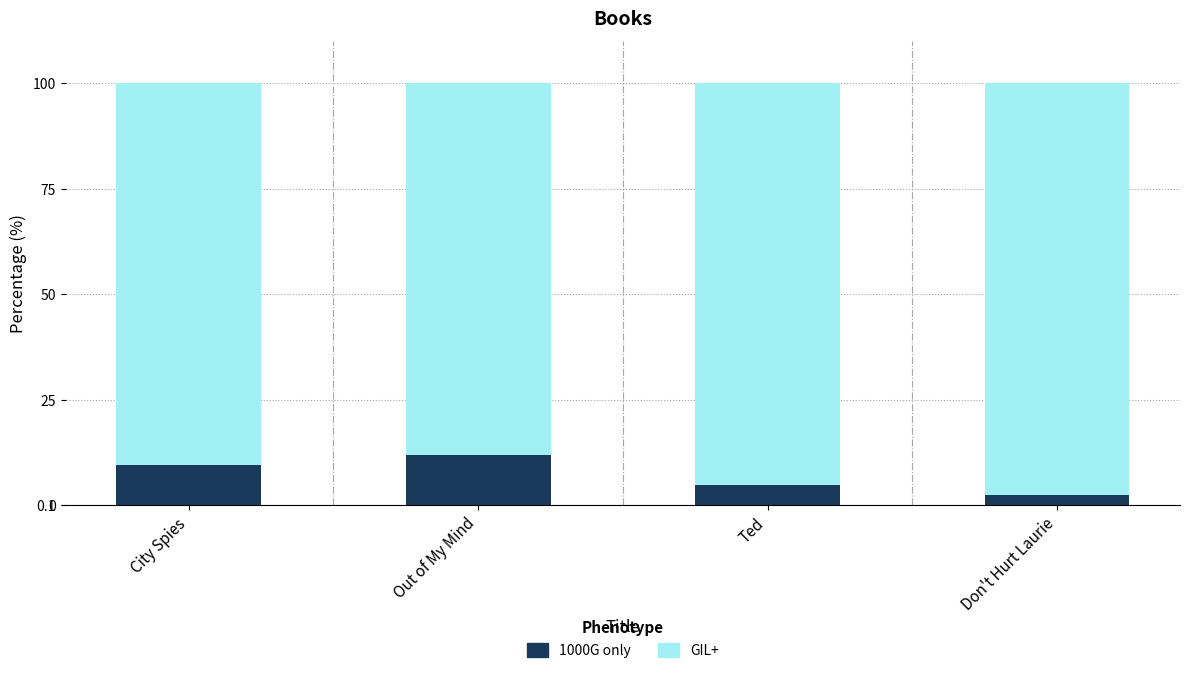

What is the highest value of the 1000G only series?

12.0